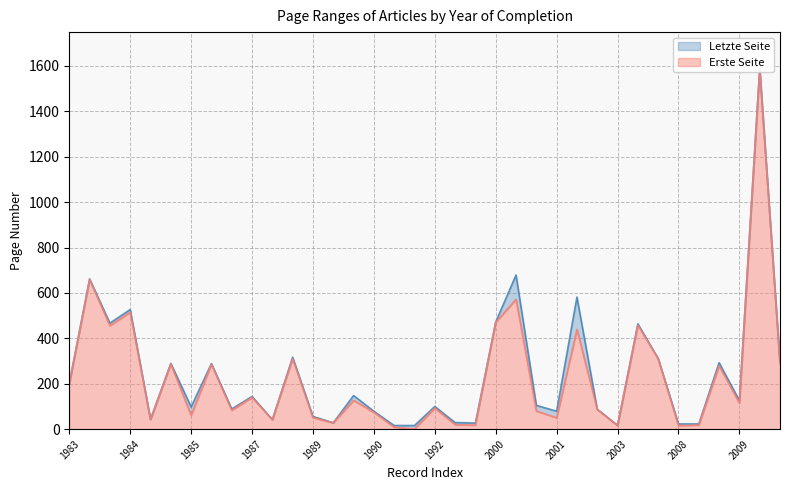

True or false: Letzte Seite and Erste Seite intersect in this chart.

False